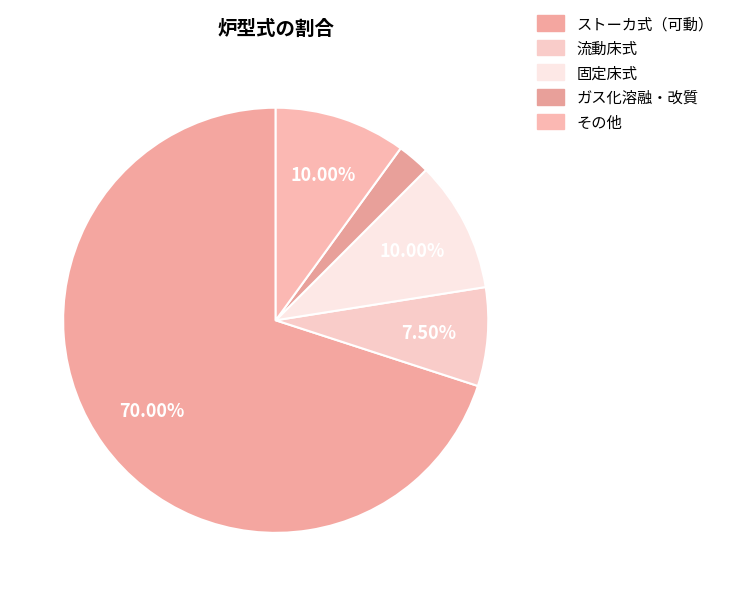

Count the number of slices in the pie.

5